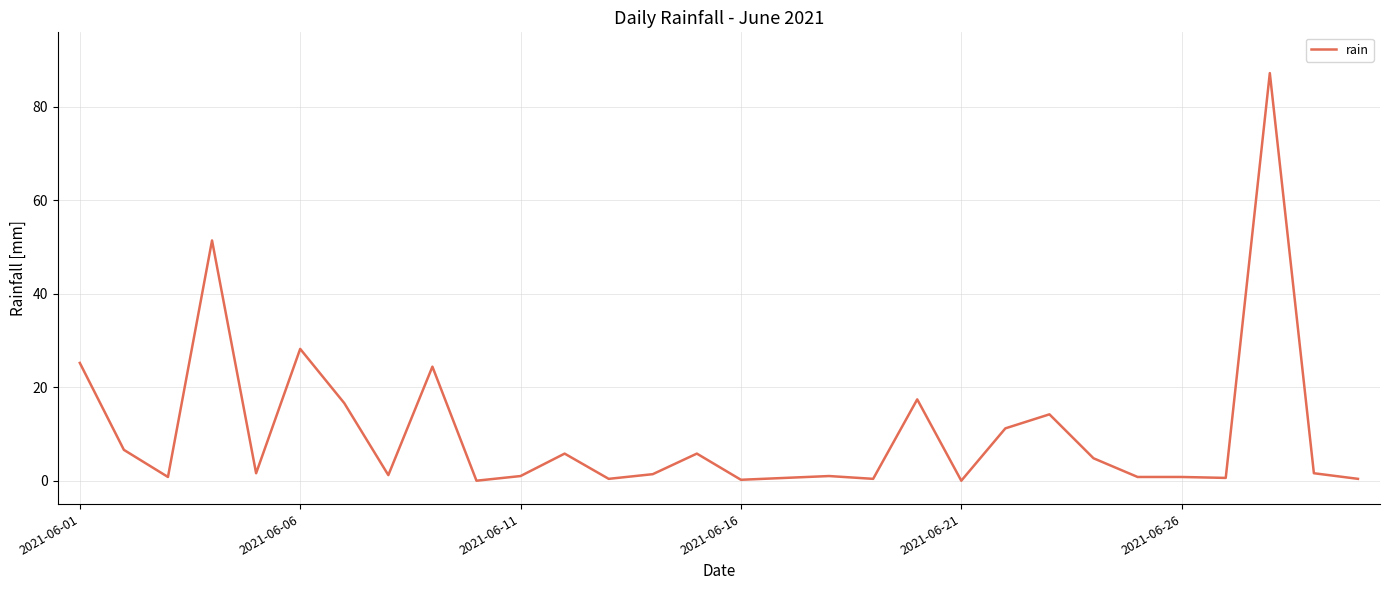

What is the maximum value shown in the chart?

87.2